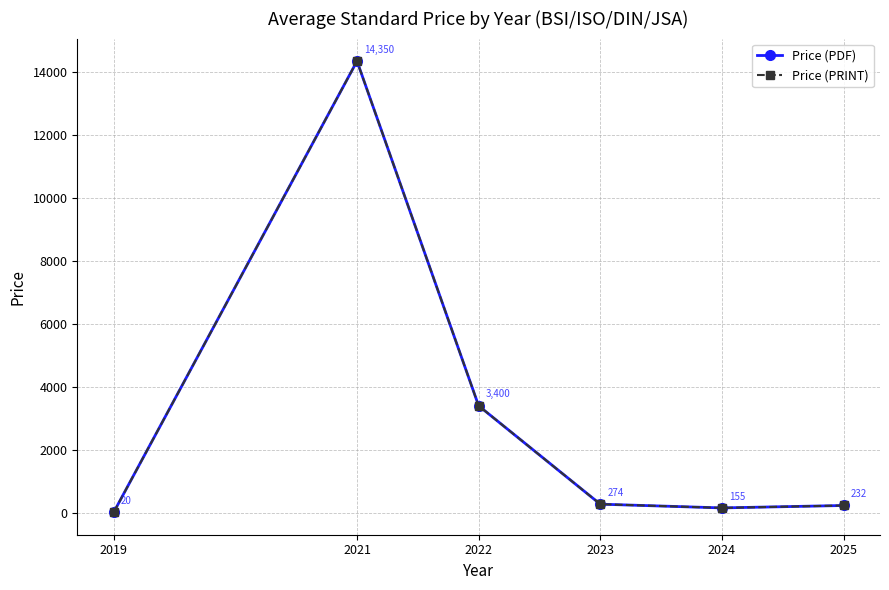

What is the smallest value displayed?

20.0